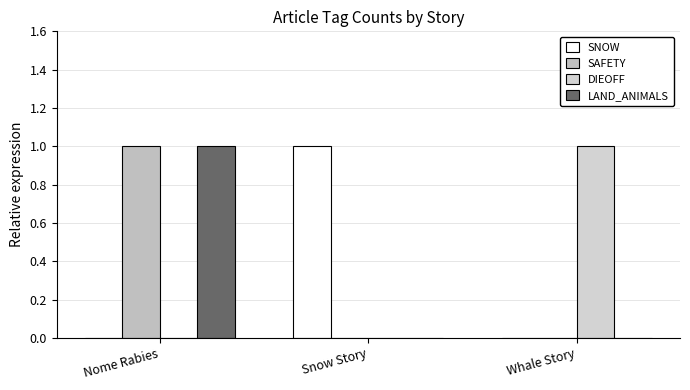

What is the maximum value shown in the chart?

1